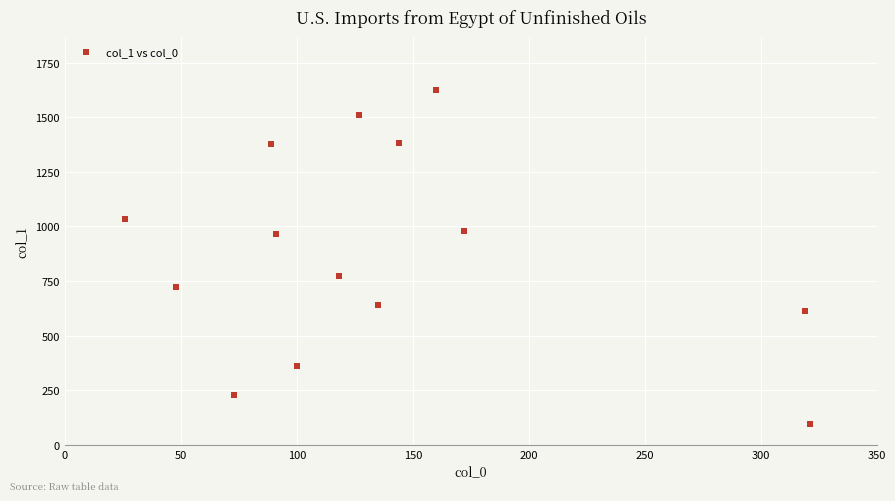

What Y value in the scatter plot is closest to 859?

773